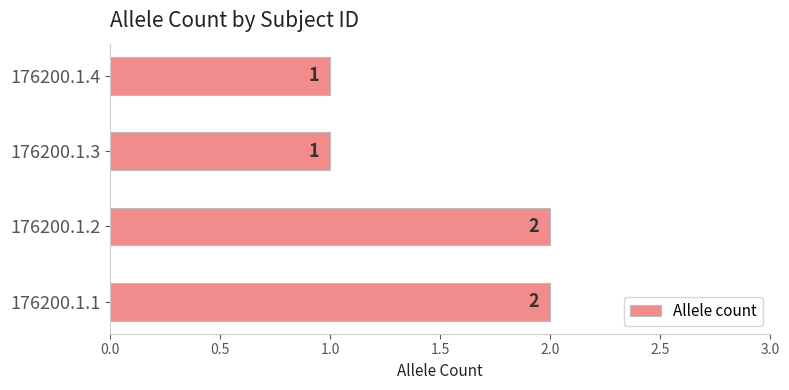

What is the sum of the values at 176200.1.1 and 176200.1.4?

3